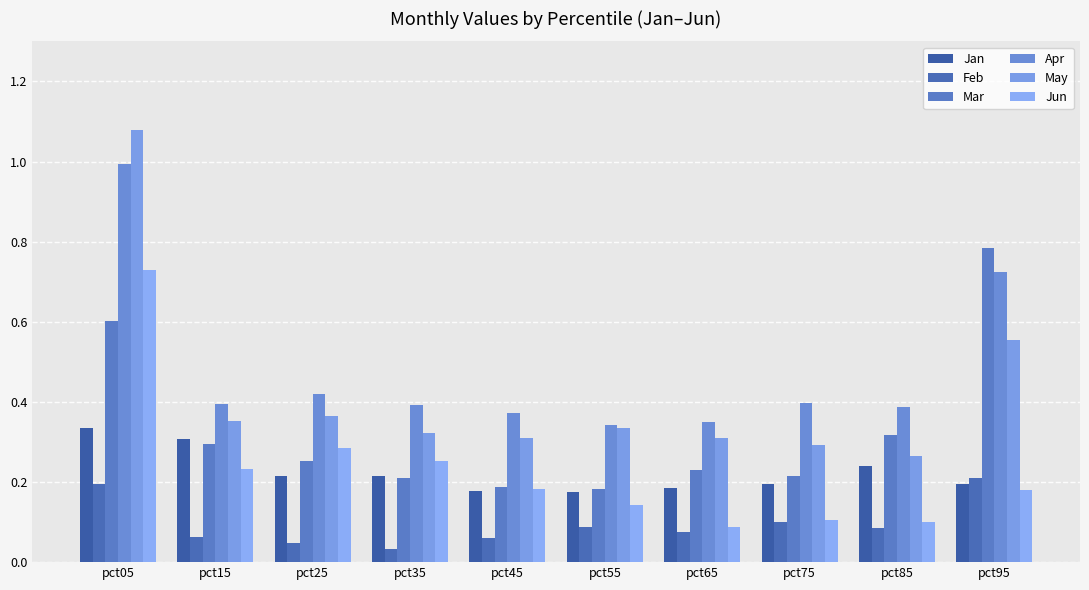

How many distinct data groups are displayed?

6